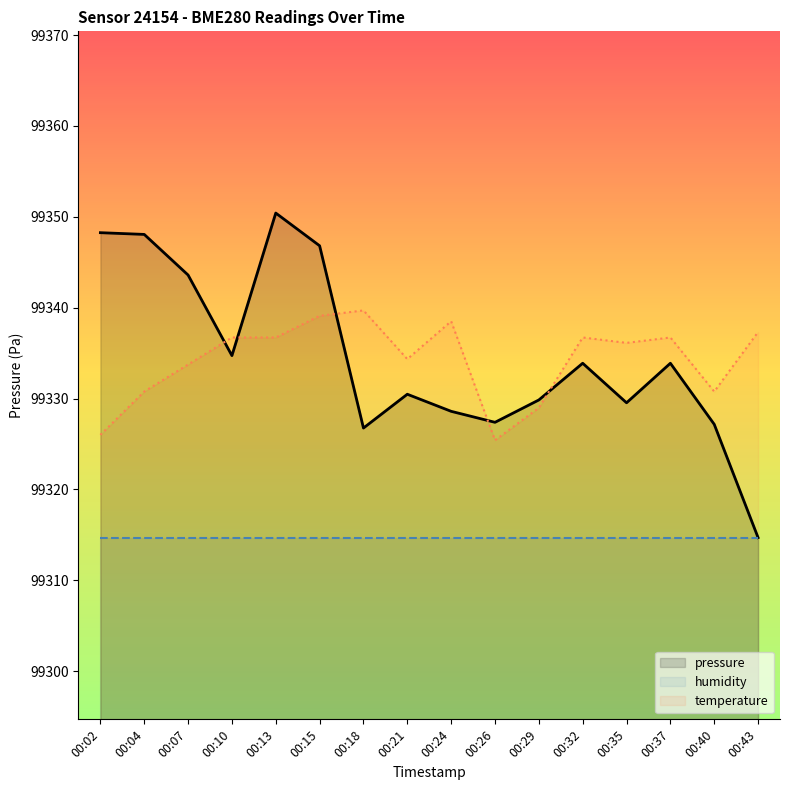

How many lines are shown in the chart?

3